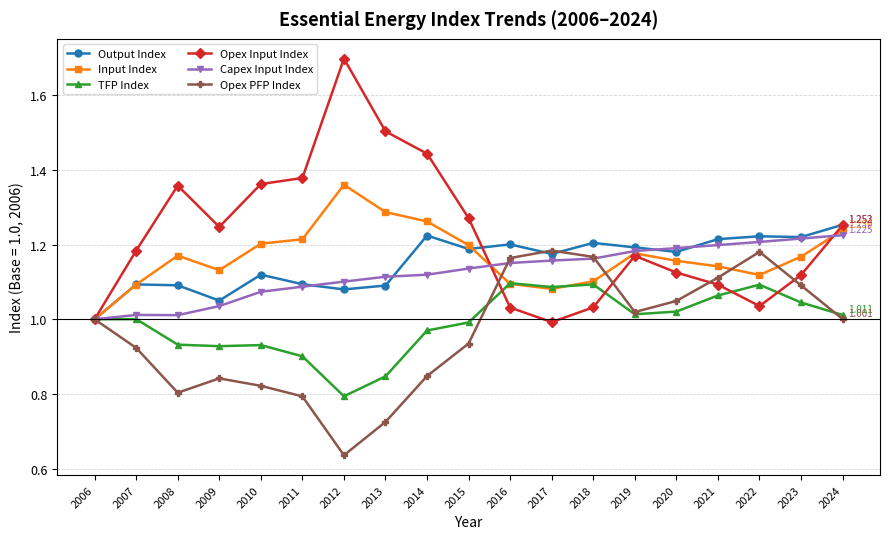

Is the value of TFP Index at 2018 greater than the value of Opex Input Index at 2019?

No